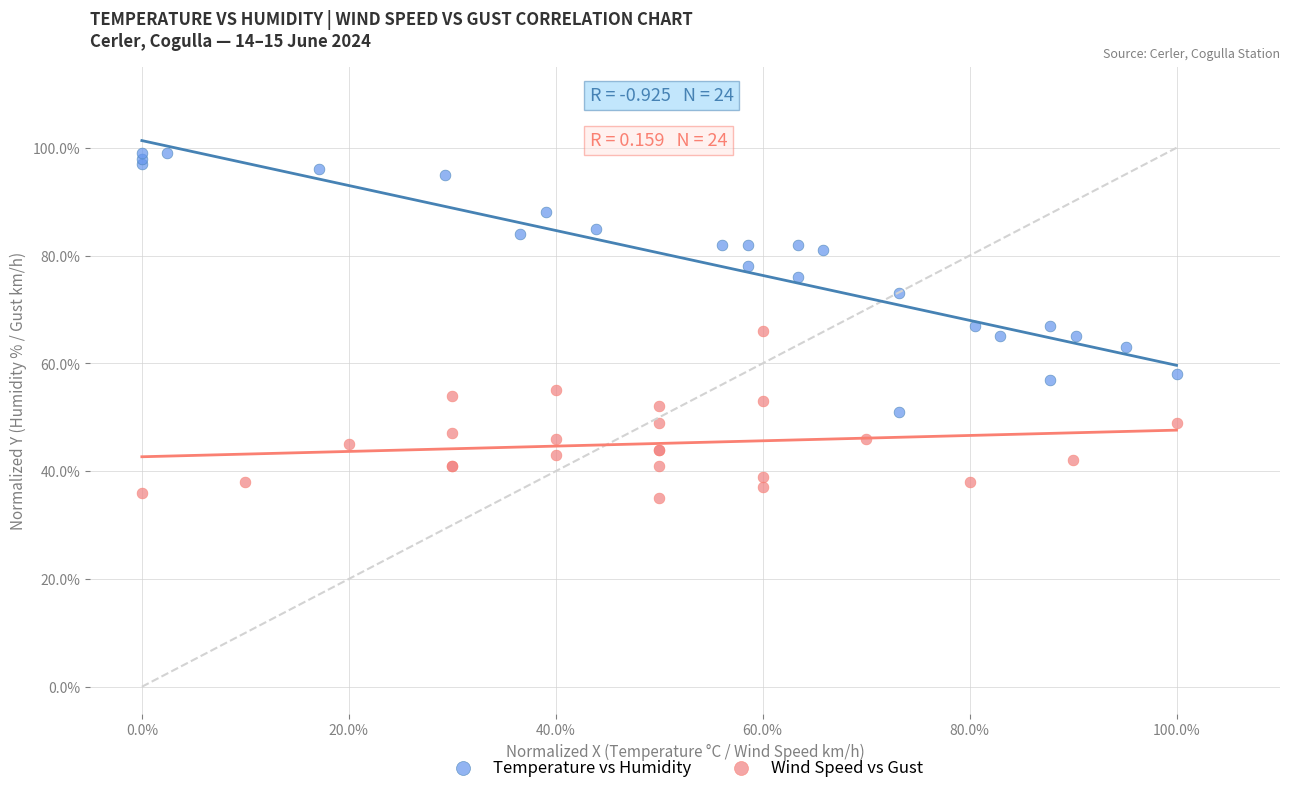

Which series contains the highest Y value?

Temperature vs Humidity